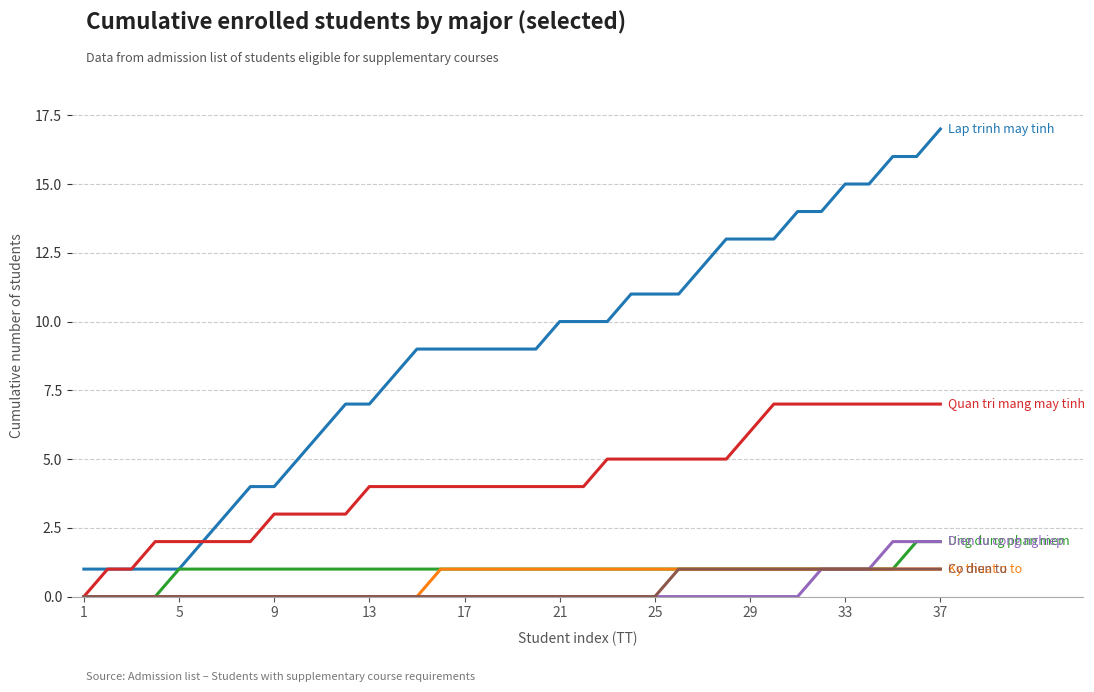

What is the maximum value shown in the chart?

17